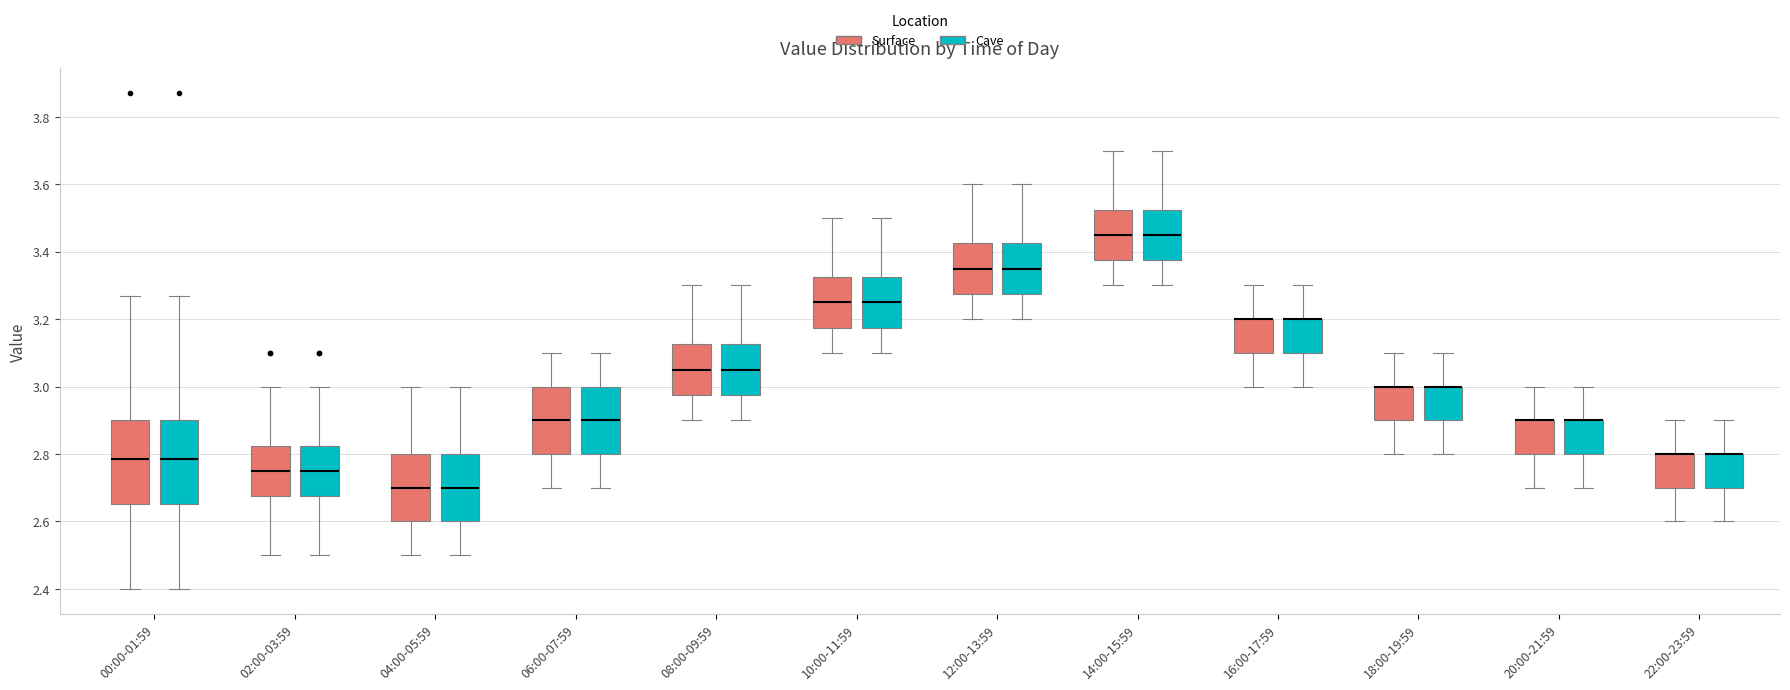

Where does the median line of the box for 06:00-07:59 (Surface) sit on the y-axis? The values are not printed on the chart, so give them approximately, as read against the axis.

2.90